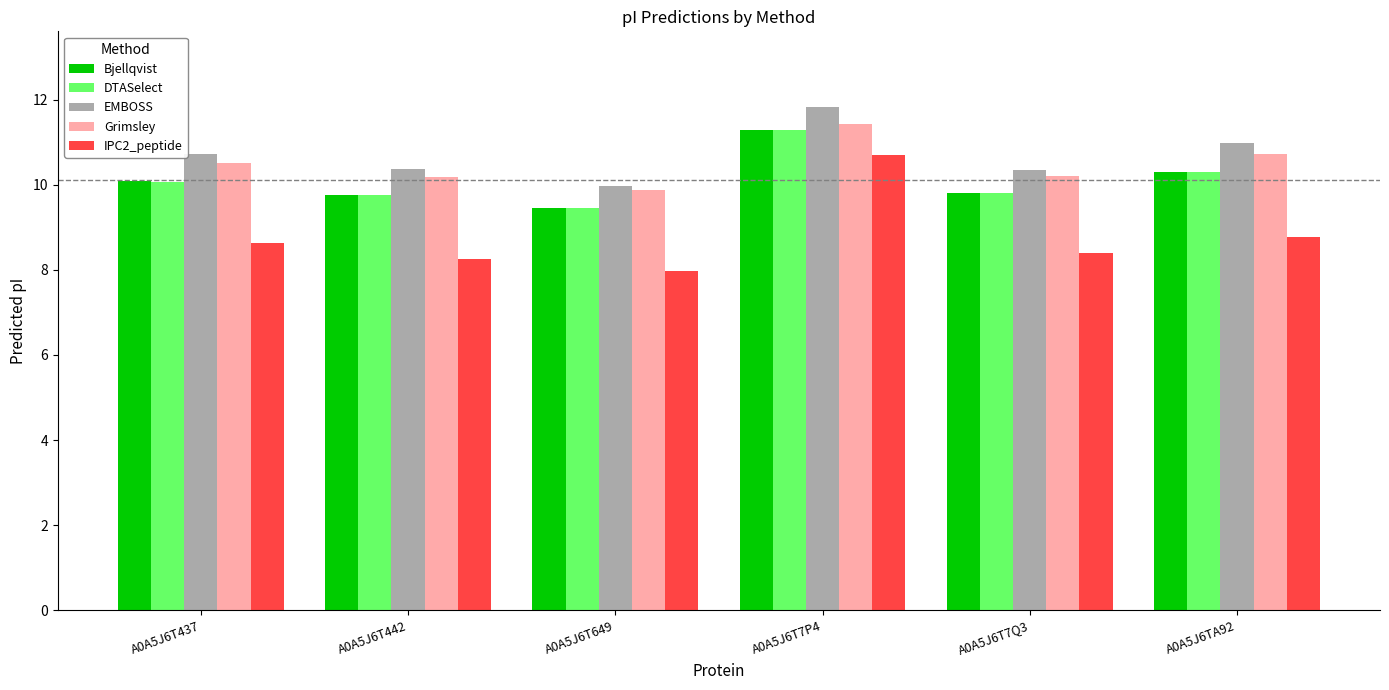

Is it true that Bjellqvist equals 9.8 at A0A5J6T442?

True